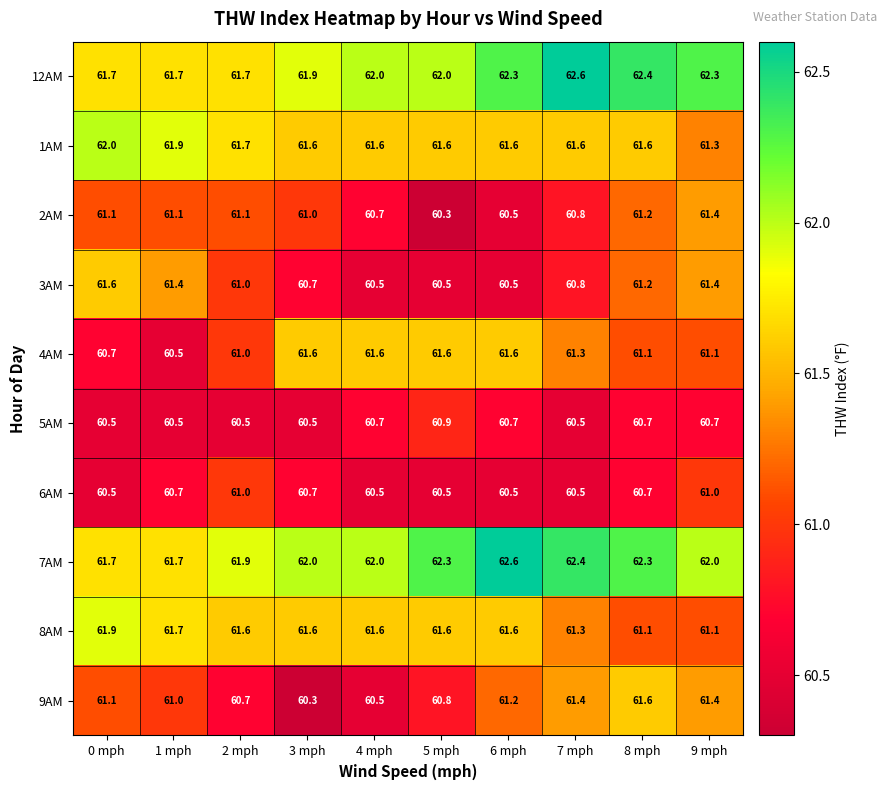

What is the sum of all 7AM values?

620.9